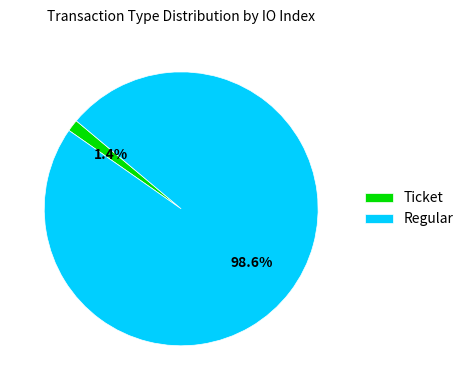

Do Regular and Ticket together represent more than half of the pie?

Yes